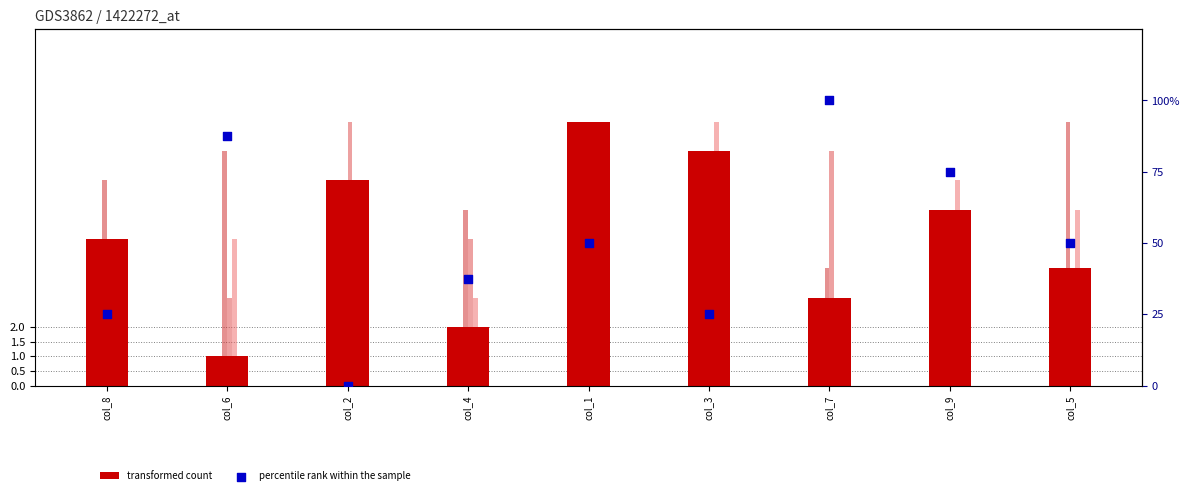

Which series has the largest total across all categories?

percentile rank within the sample